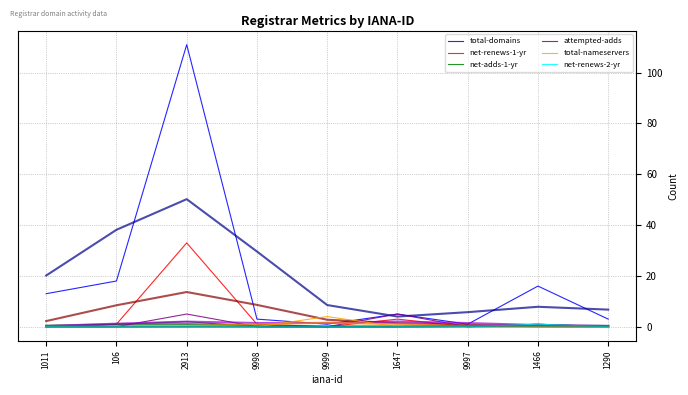

Which category has the highest value across all series?

2913